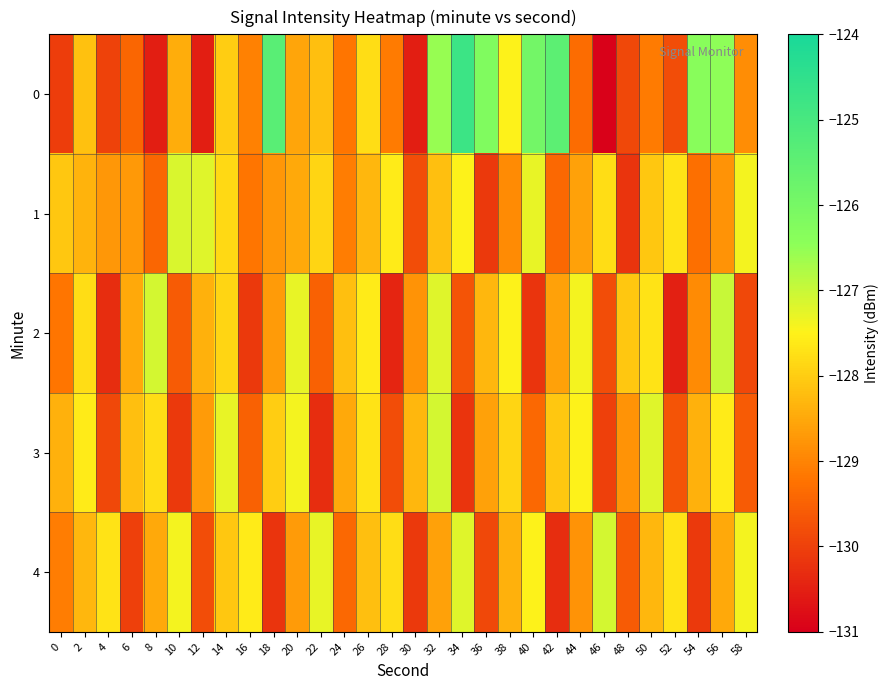

How many categories are shown in the chart?

30